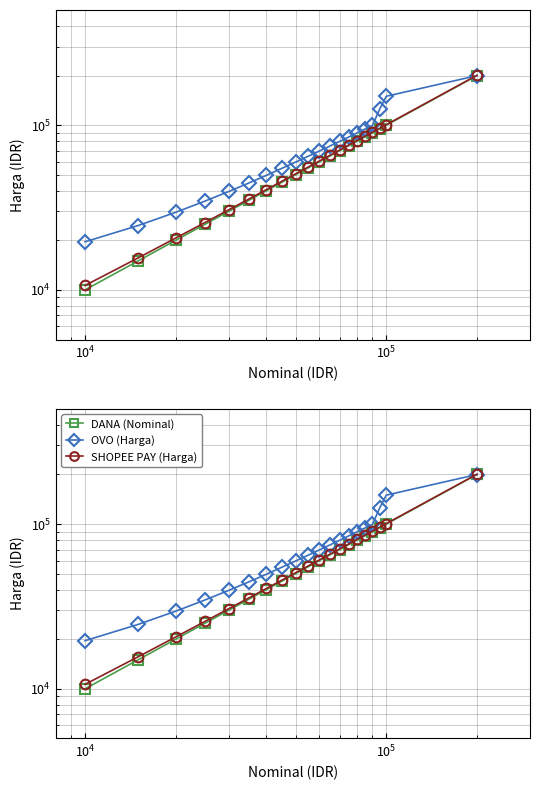

What are all the series names shown in the legend?

DANA (Nominal), OVO (Harga), SHOPEE PAY (Harga)